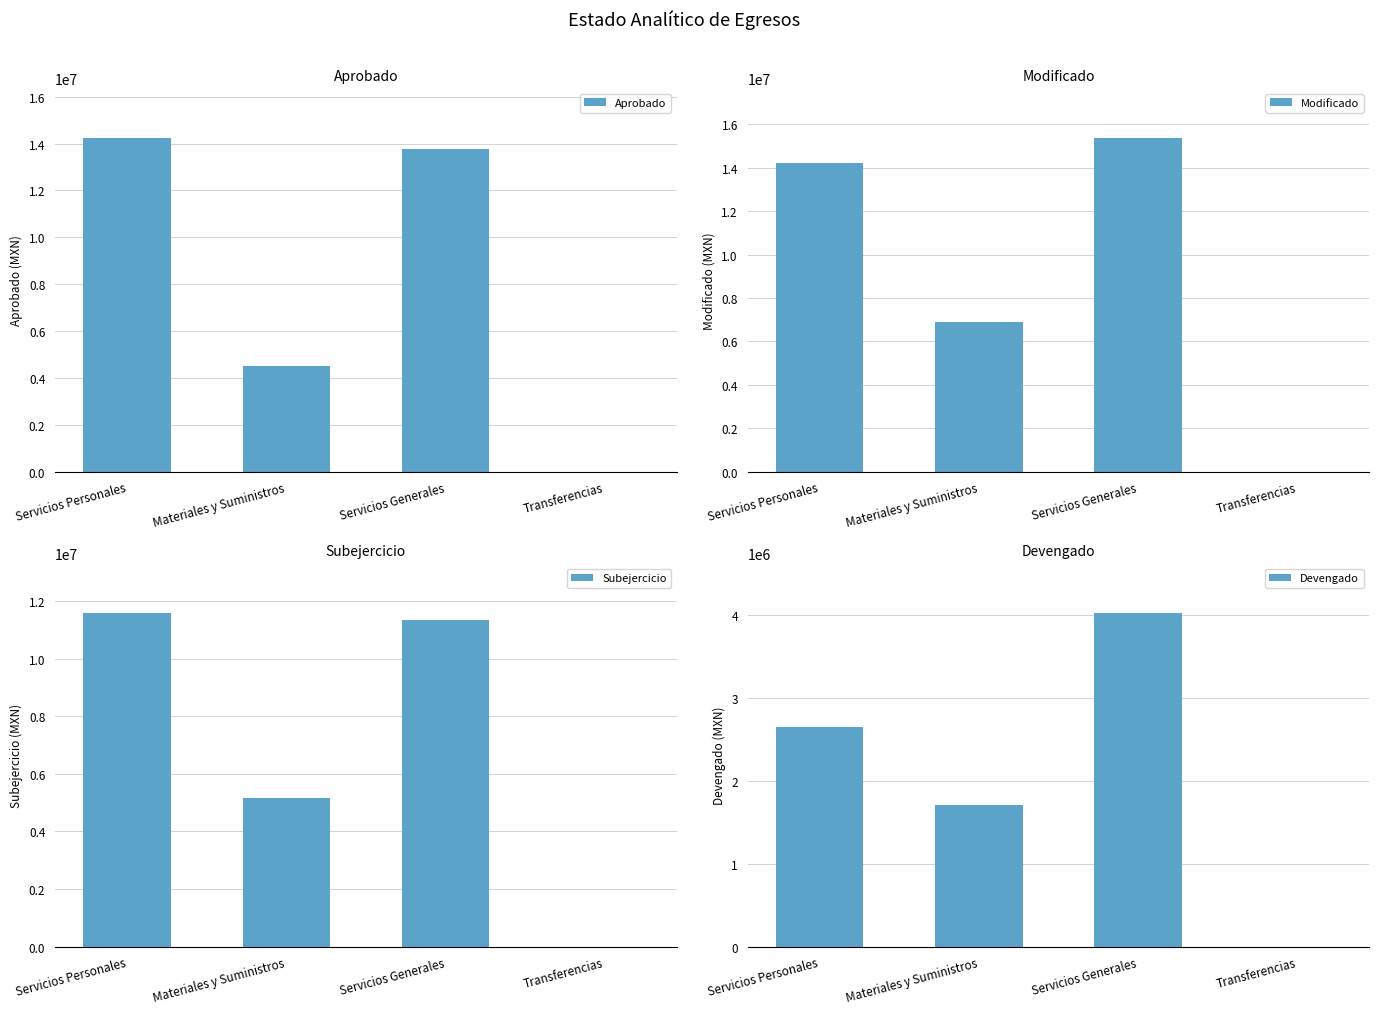

What are all the series names shown in the legend?

Aprobado, Modificado, Subejercicio, Devengado